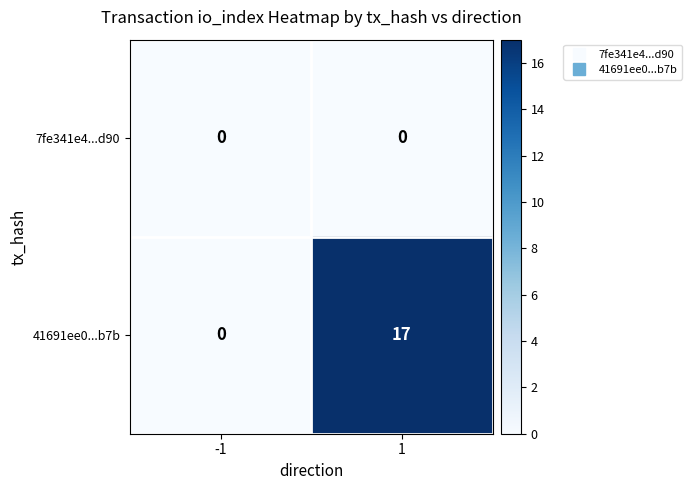

What is the greatest value displayed?

17